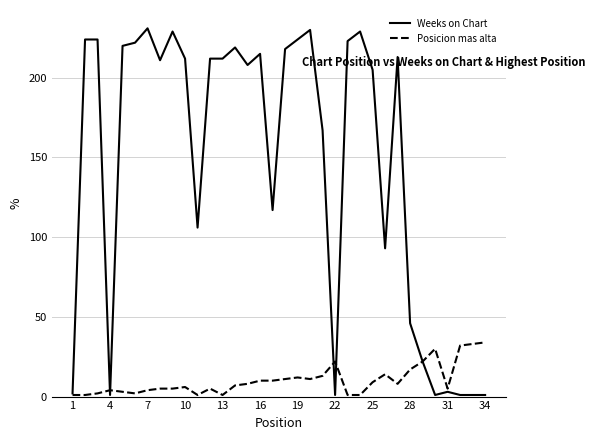

How many series are shown in this chart?

2